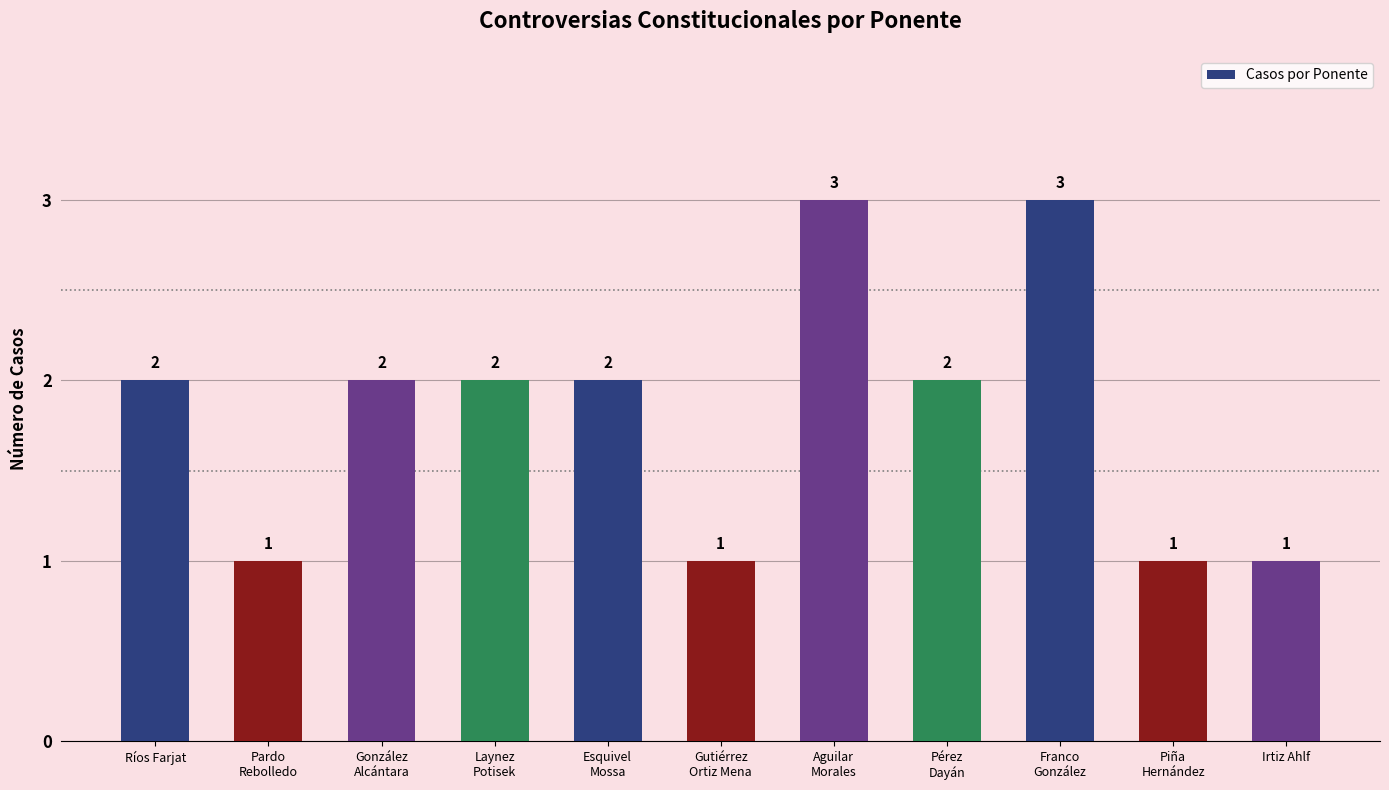

How many values are between 1 and 2?

9